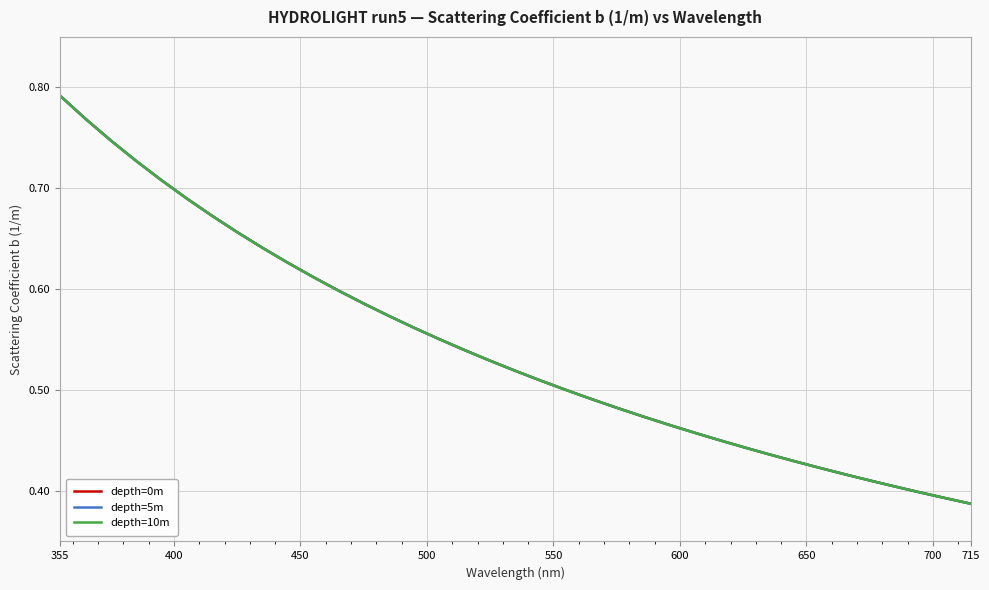

True or false: depth=5m and depth=0m intersect in this chart.

False